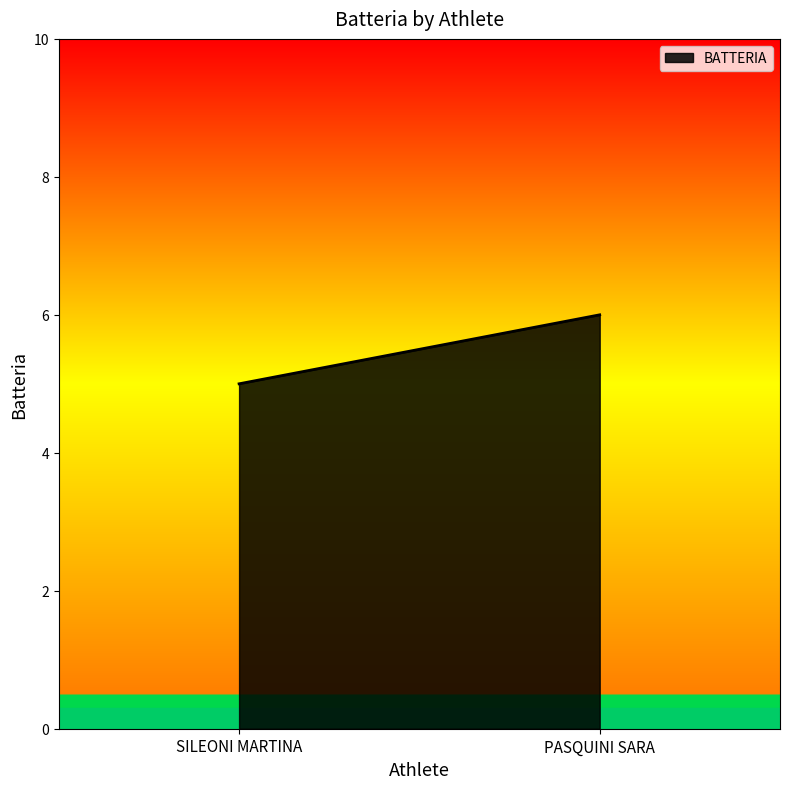

List the labels in order of value, smallest first.

SILEONI MARTINA, PASQUINI SARA